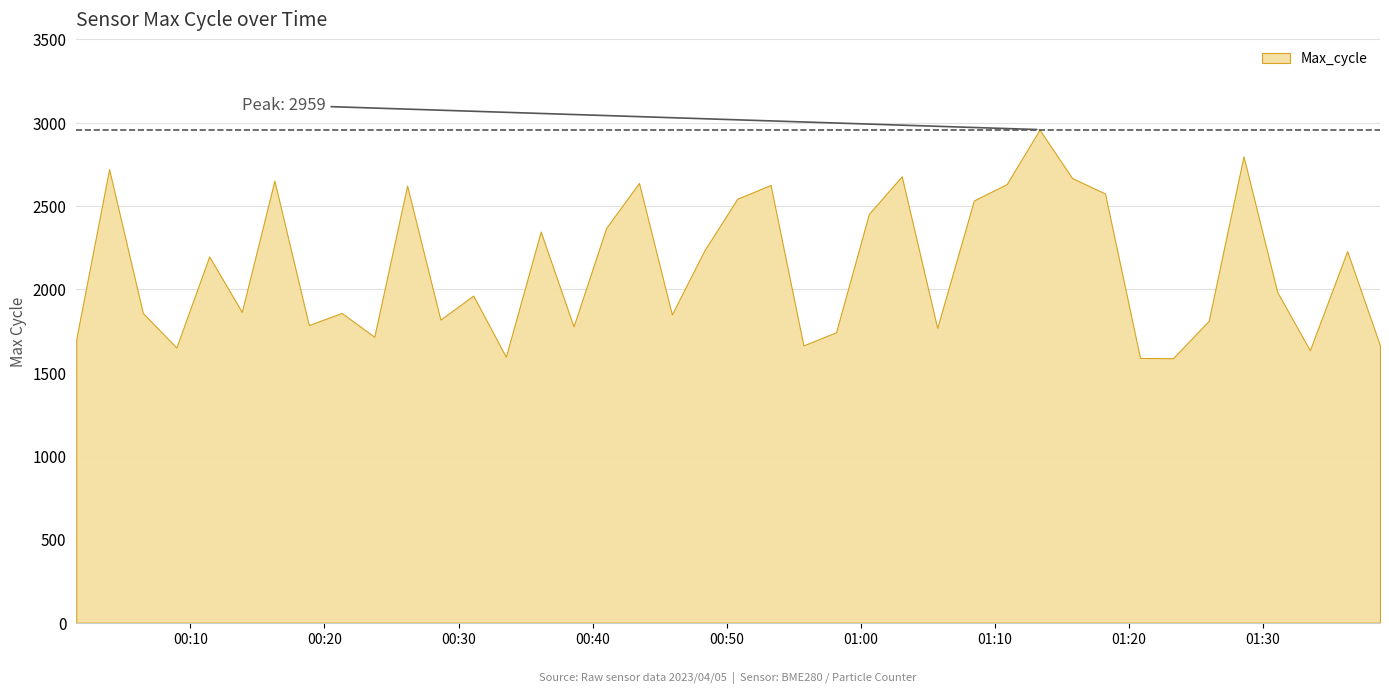

Which category has the highest value across all series?

2023/04/05 01:13:21